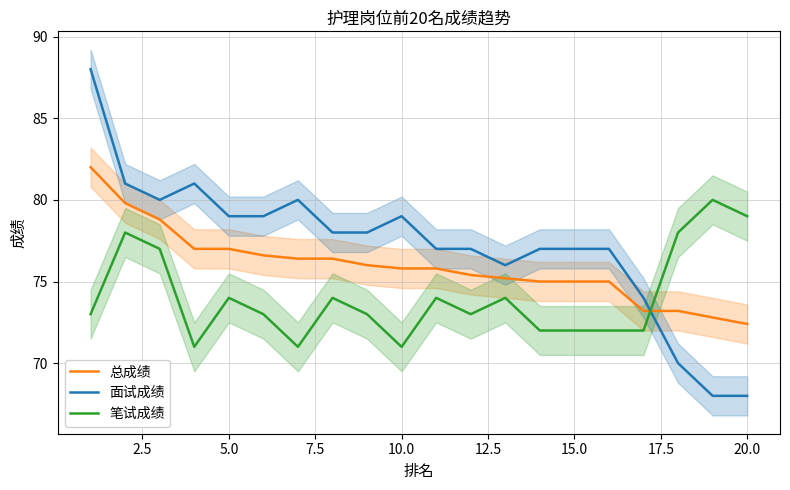

Reading left to right, list all the values displayed in this chart.

总成绩: 82.0	79.8	78.8	77.0	77.0	76.6	76.4	76.4	76.0	75.8	75.8	75.4	75.2	75.0	75.0	75.0	73.2	73.2	72.8	72.4
面试成绩: 88.0	81.0	80.0	81.0	79.0	79.0	80.0	78.0	78.0	79.0	77.0	77.0	76.0	77.0	77.0	77.0	74.0	70.0	68.0	68.0
笔试成绩: 73.0	78.0	77.0	71.0	74.0	73.0	71.0	74.0	73.0	71.0	74.0	73.0	74.0	72.0	72.0	72.0	72.0	78.0	80.0	79.0